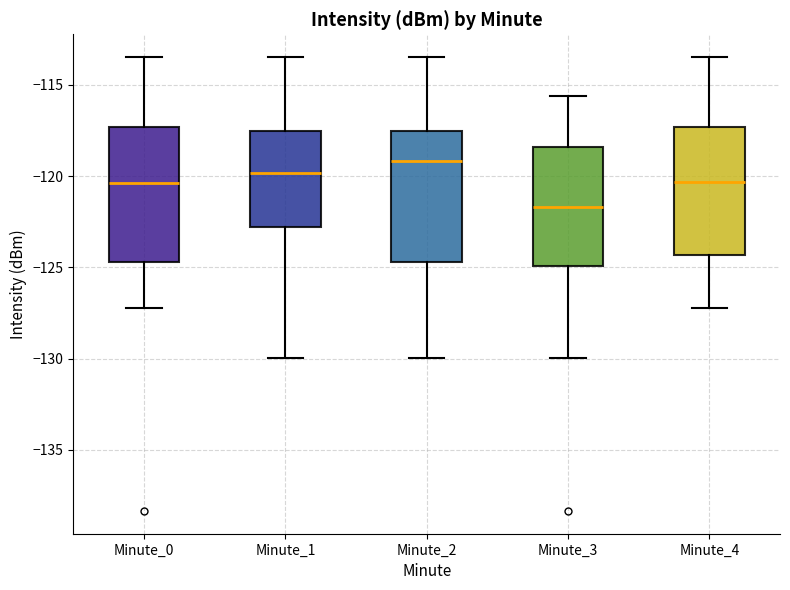

Reading left to right, transcribe this box plot: for each box, give where its median line is, the range the box spans, and where its two whiskers end, as read against the y-axis. The values are not printed on the chart, so give them approximately, as read against the axis.

Minute_0: median -120.5, box -124.5 to -117.5, whiskers -127.0 to -113.5
Minute_1: median -120.0, box -123.0 to -117.5, whiskers -130.0 to -113.5
Minute_2: median -119.0, box -124.5 to -117.5, whiskers -130.0 to -113.5
Minute_3: median -121.5, box -125.0 to -118.5, whiskers -130.0 to -115.5
Minute_4: median -120.5, box -124.5 to -117.5, whiskers -127.0 to -113.5